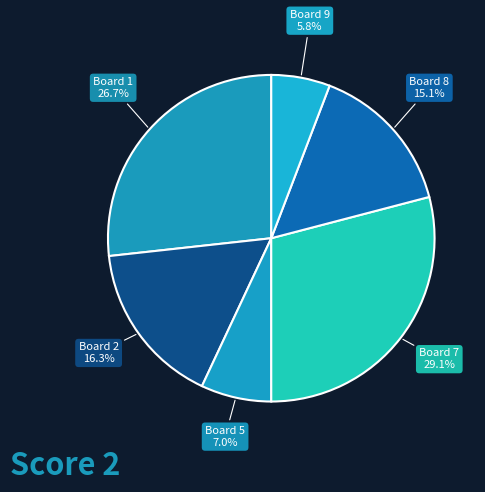

Which has a higher value, Board 9 or Board 8?

Board 8